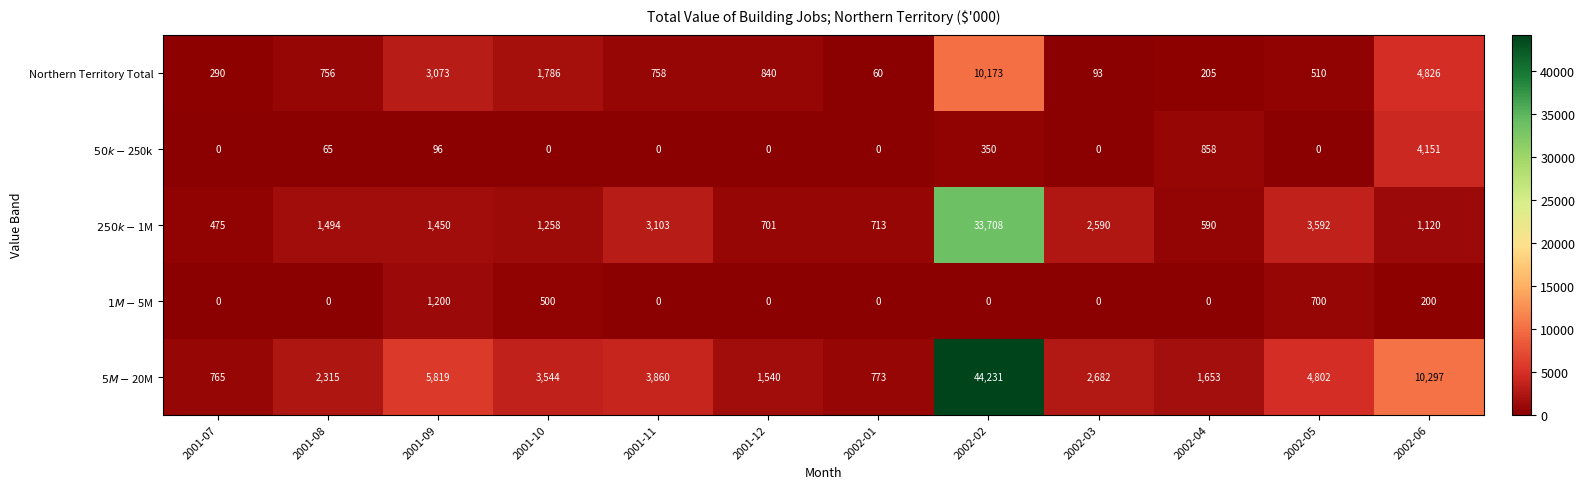

Where is Northern Territory Total nearest to the value 5116?

2002-06